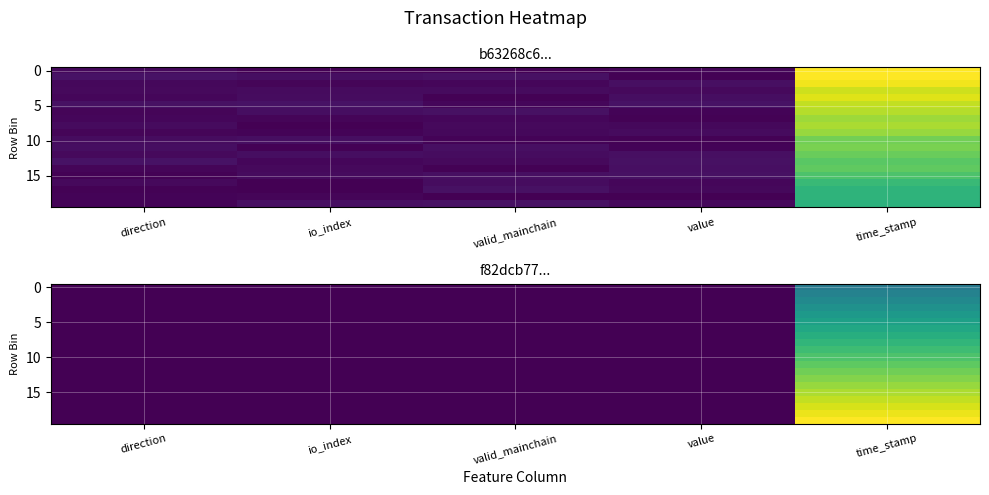

The row_10 series shows 0.0 at valid_mainchain. True or false?

False